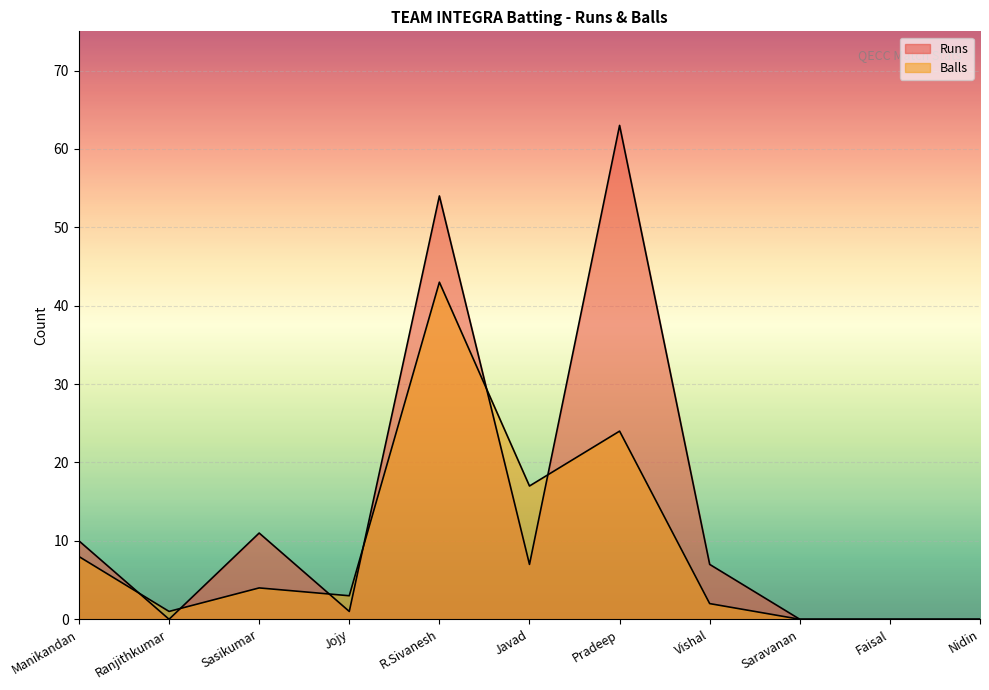

Which series has the largest total across all categories?

Runs